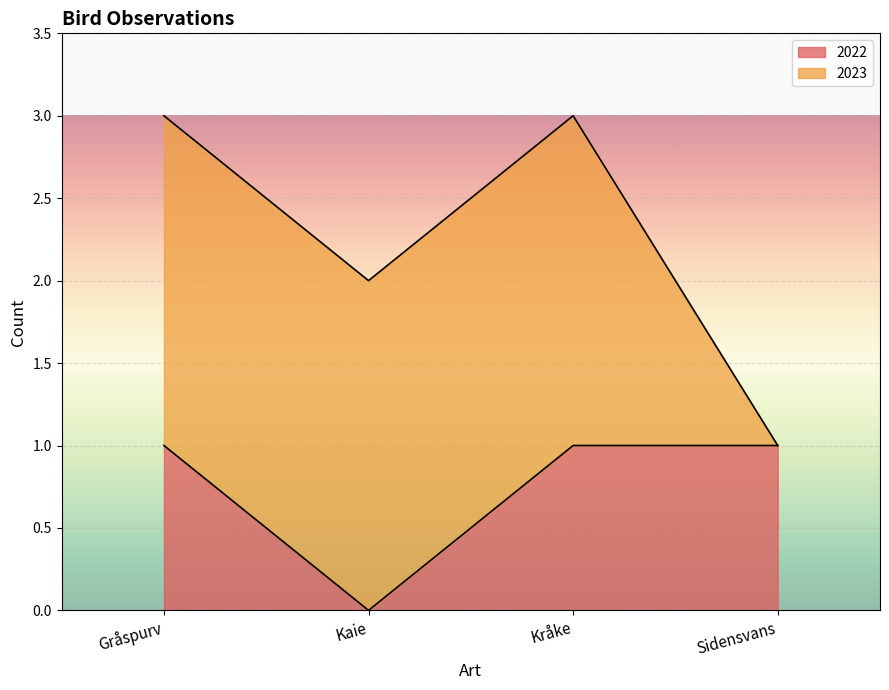

Rank the categories by value from lowest to highest.

Kaie, Gråspurv, Kråke, Sidensvans